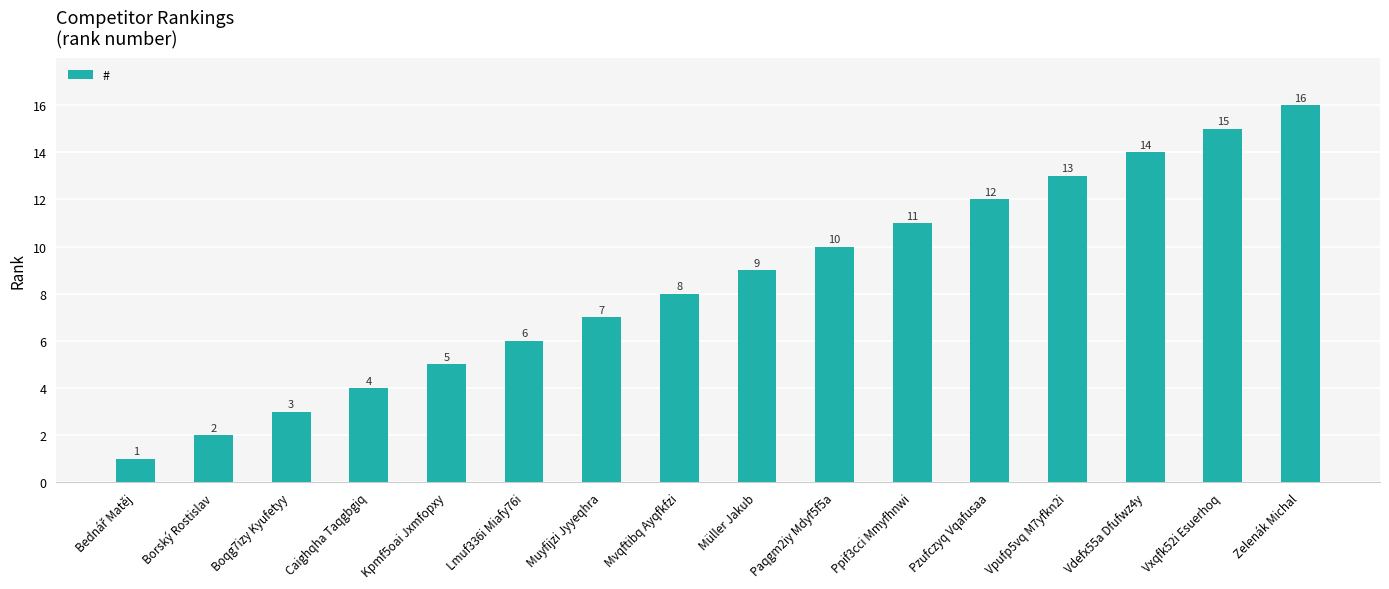

What is the difference between the values at Caighqha Taqgbgiq and Boqg7izy Kyufetyy?

1